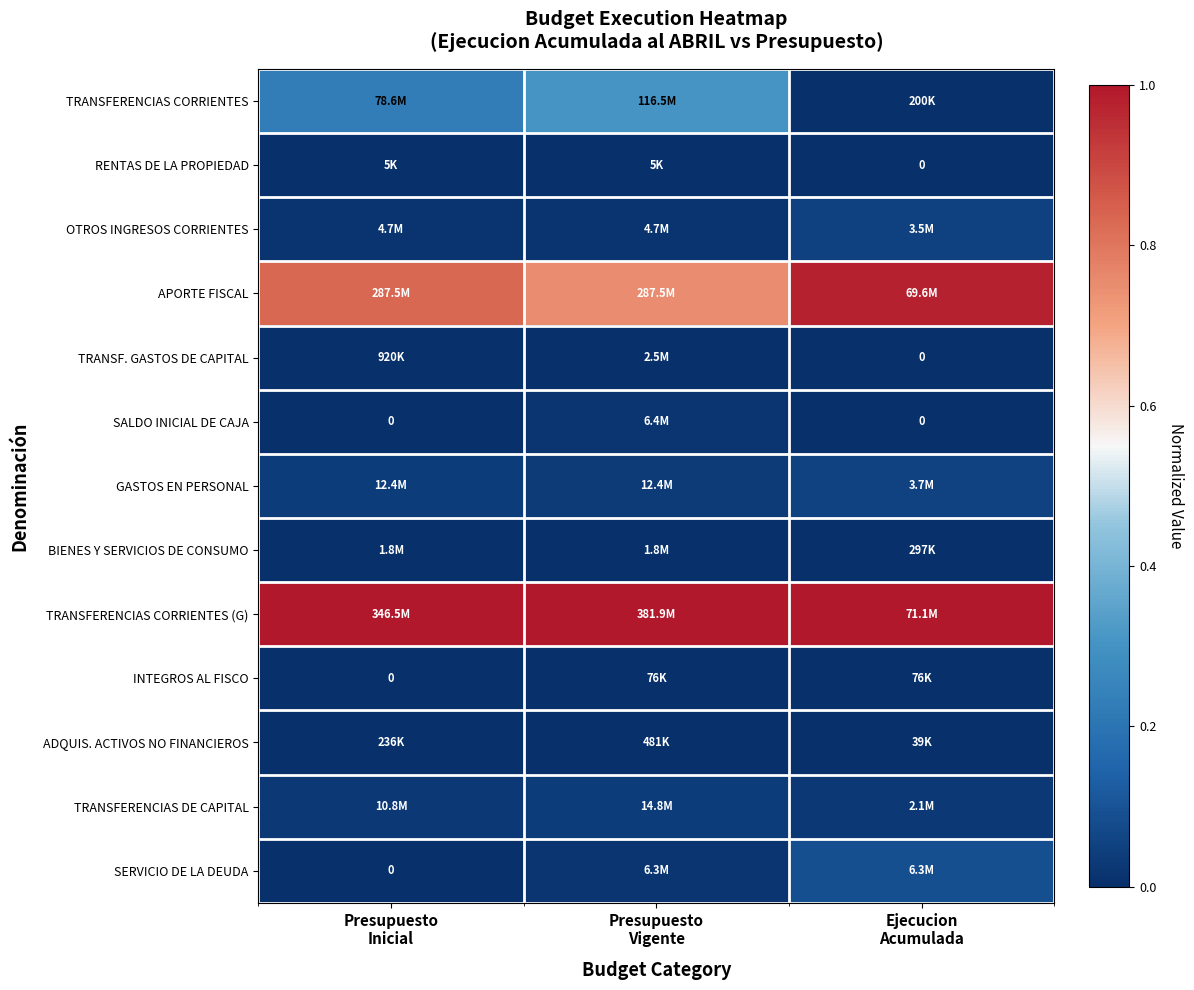

At how many categories does at least one series exceed 0?

3